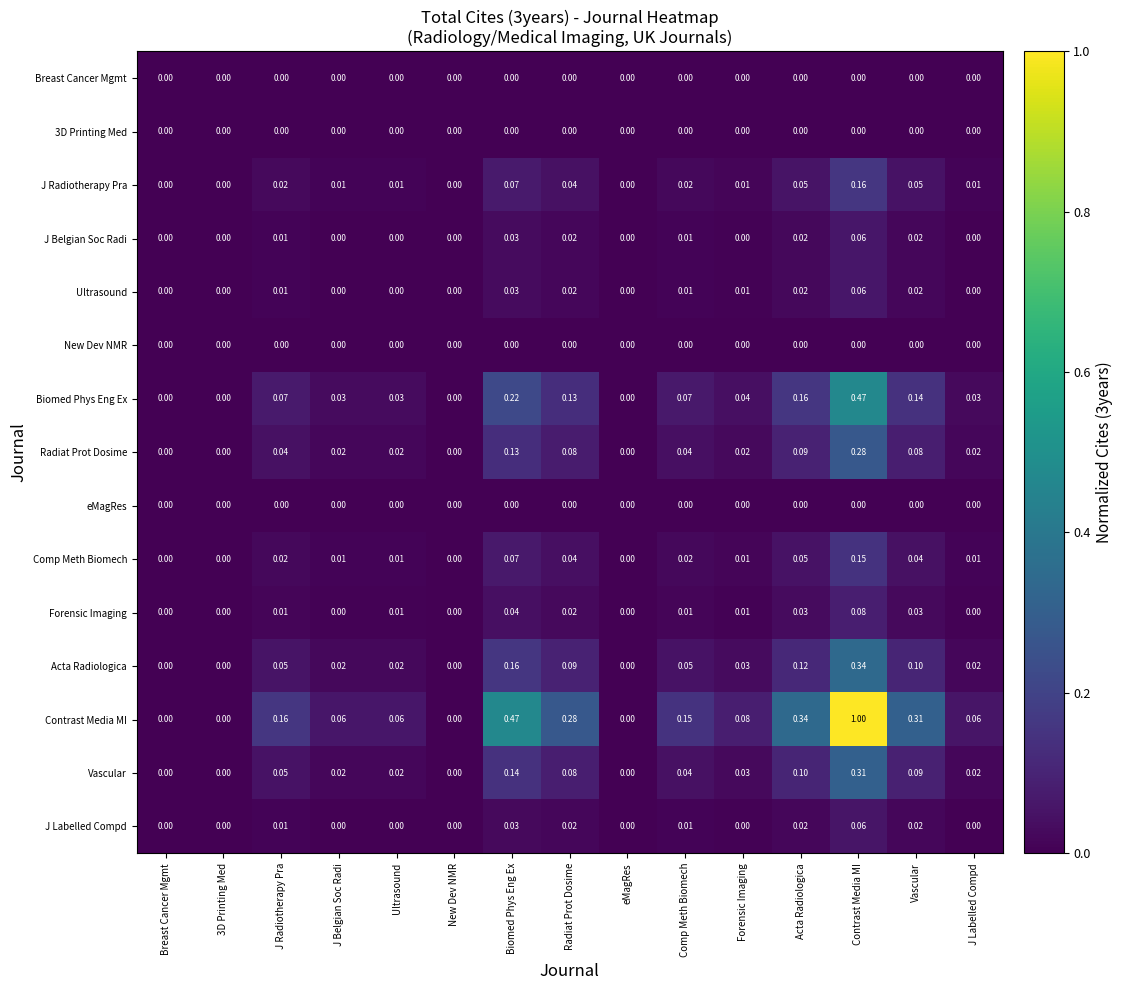

Which label corresponds to the largest value in the chart?

Contrast Media MI